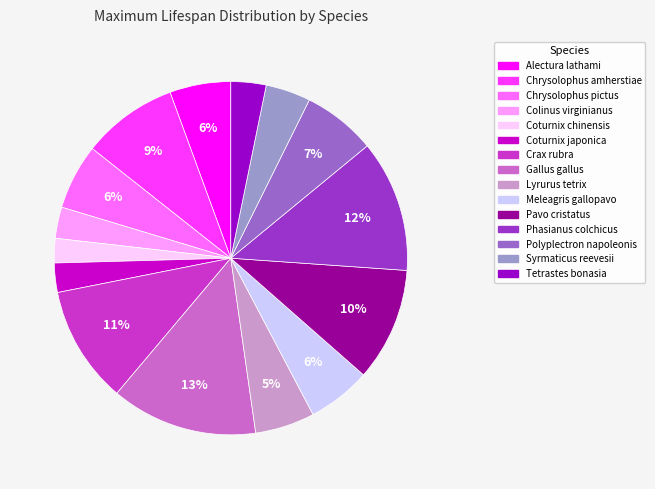

Which category has the biggest portion of the pie?

Gallus gallus